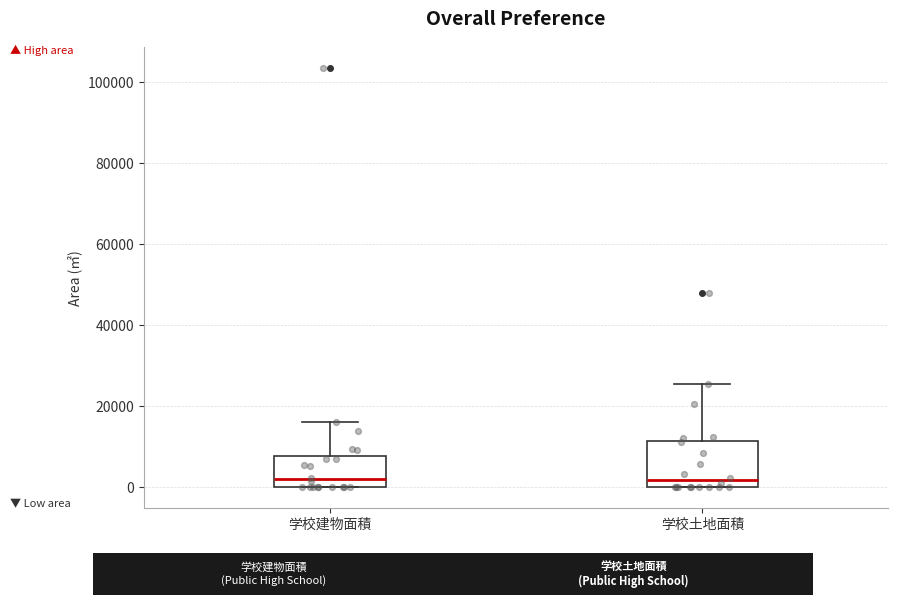

Reading left to right, read every box against the y-axis: the position of its median line, the range the box covers, and the ends of its whiskers. The values are not printed on the chart, so give them approximately, as read against the axis.

学校建物面積: median 2000, box 0 to 8000, whiskers 0 to 16000
学校土地面積: median 2000, box 0 to 12000, whiskers 0 to 26000